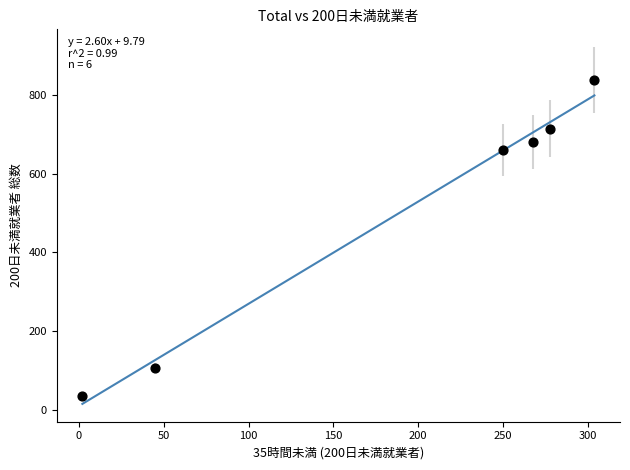

What is the range of Y values (max minus min)?

802